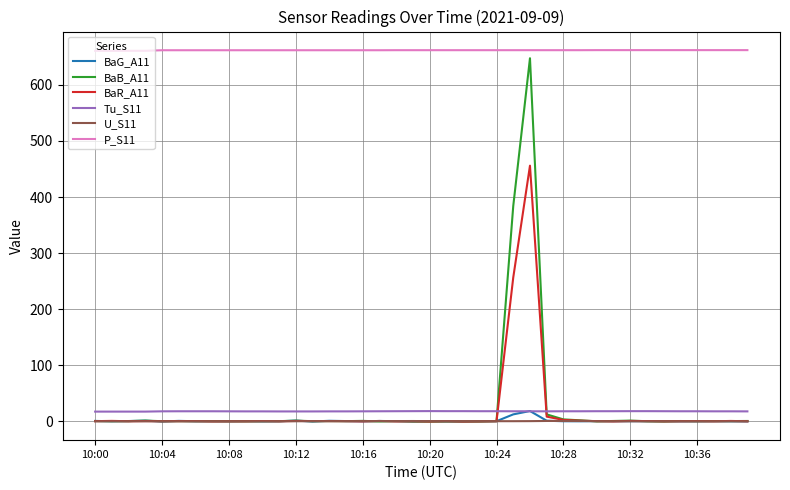

At how many categories does at least one series exceed 266?

40